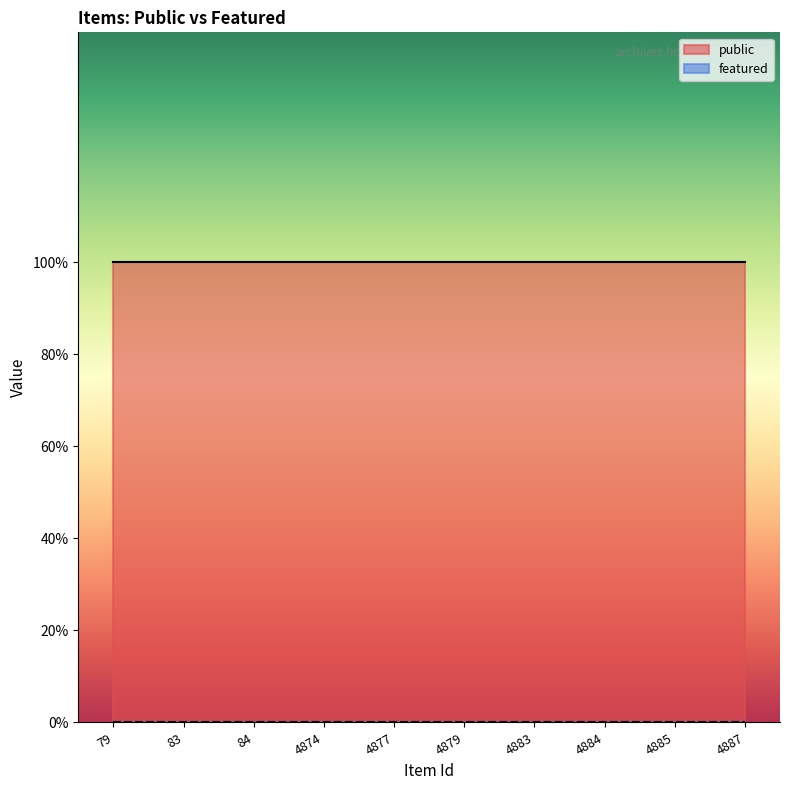

What is the spread (max minus min) of values at 4879?

1